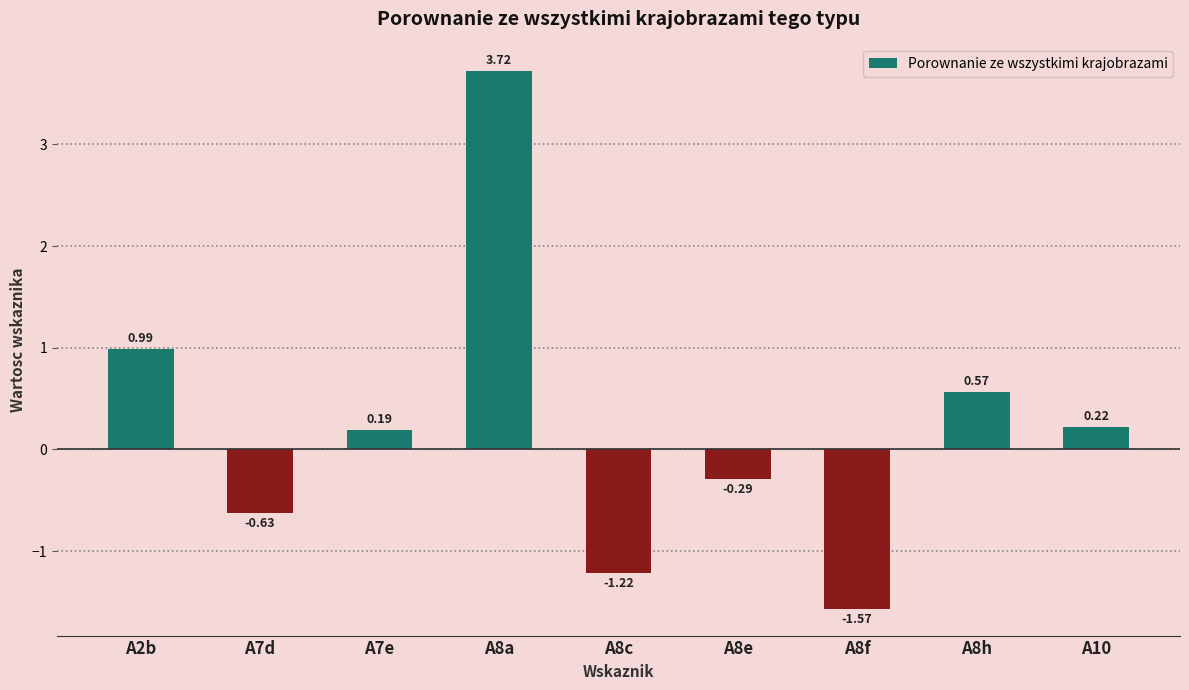

What is the label of the 4th bar from the right?

A8e